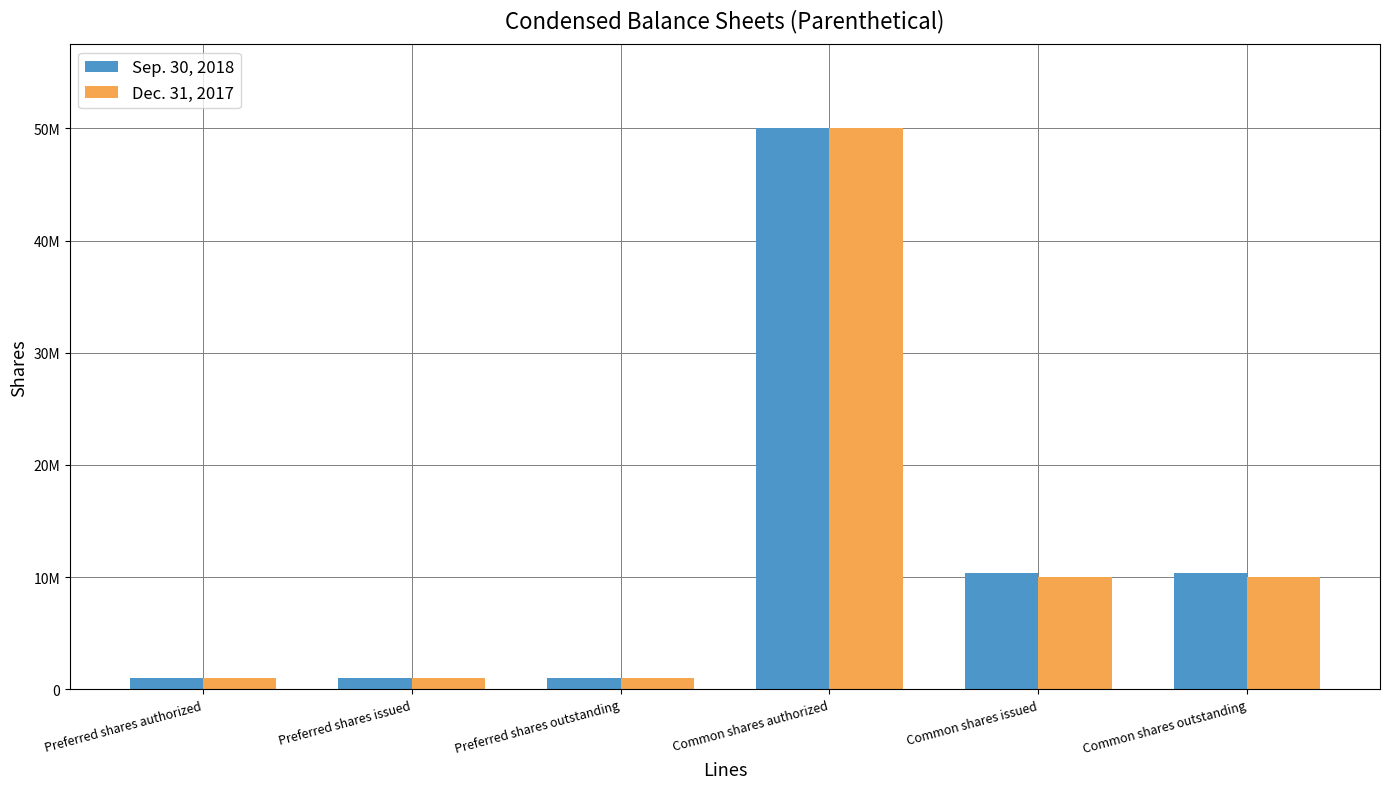

List the labels in order of Sep. 30, 2018 value, largest first.

Common shares authorized, Common shares issued, Common shares outstanding, Preferred shares authorized, Preferred shares issued, Preferred shares outstanding